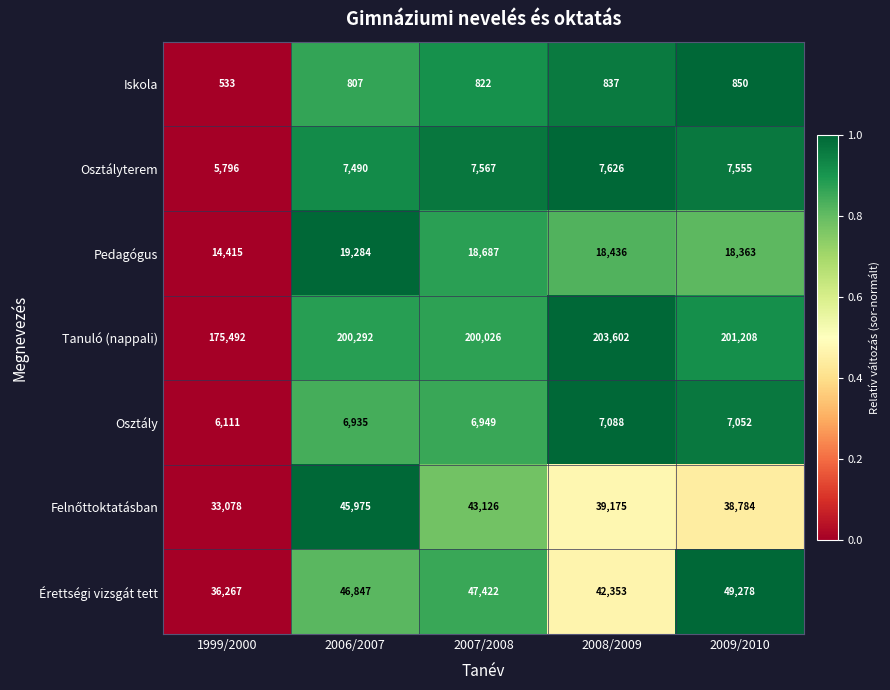

What is the spread (max minus min) of values at 2006/2007?

199485